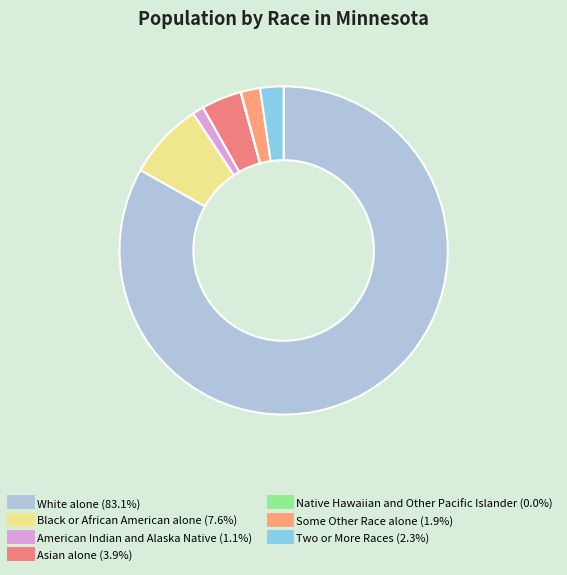

The Some Other Race alone slice represents 2% of the pie. True or false?

True